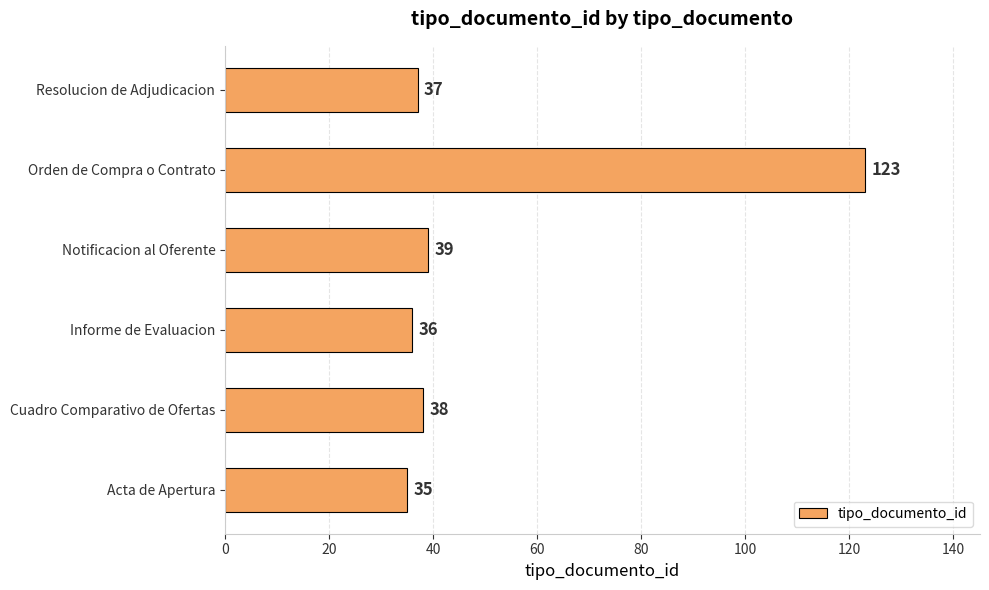

What is the change in value from Informe de Evaluacion to Resolucion de Adjudicacion?

+1